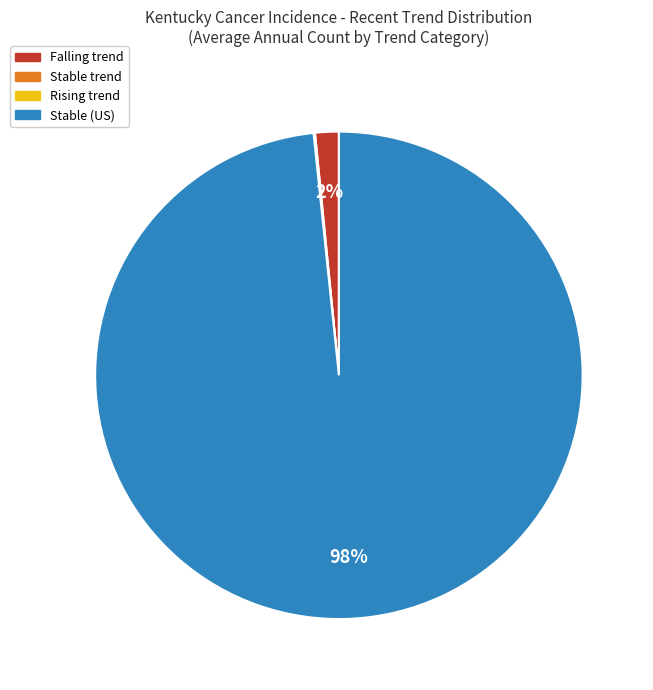

Does any single category account for the majority?

Yes